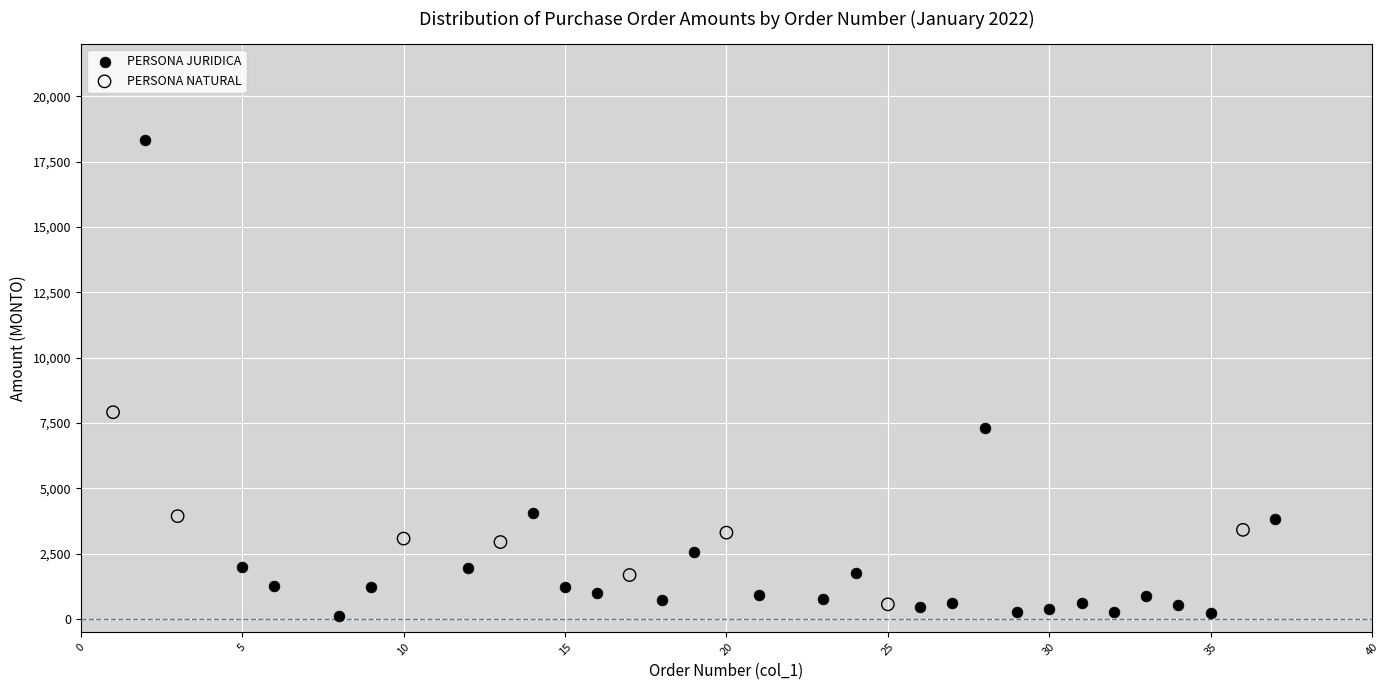

What are all the series names shown in the legend?

PERSONA JURIDICA, PERSONA NATURAL